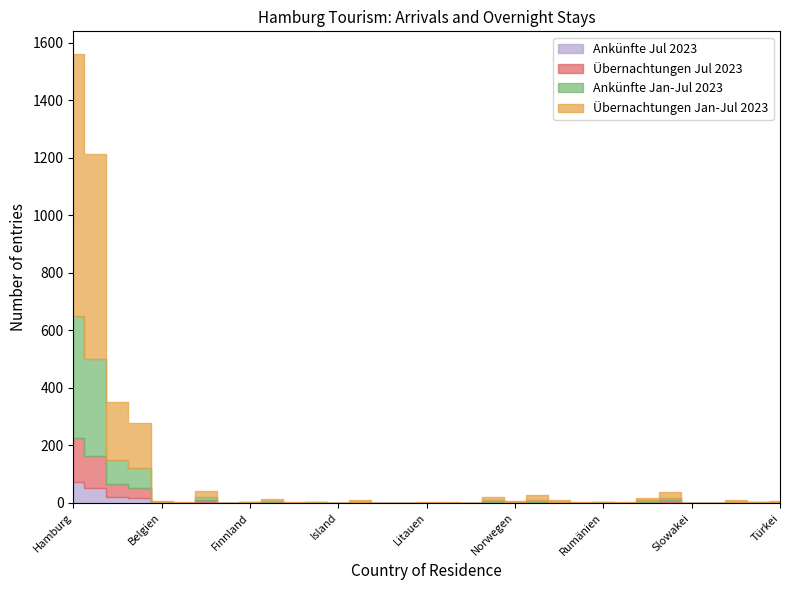

How many intersections are there between Übernachtungen Jul 2023 and Ankünfte Jan-Jul 2023?

2